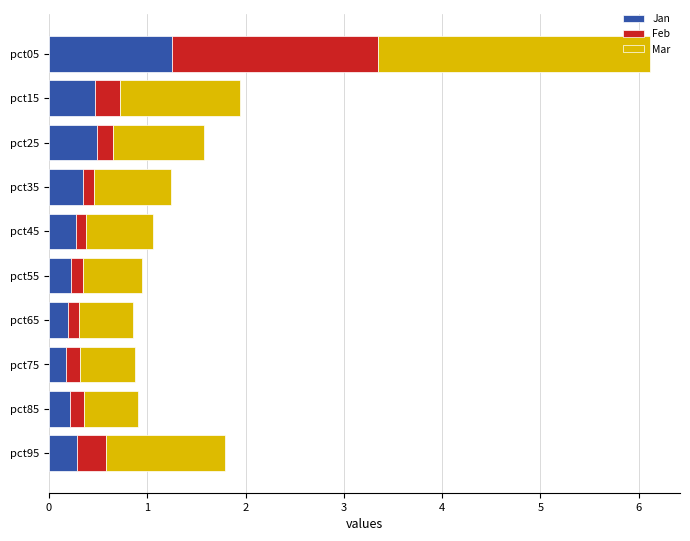

What is the sum of all Jan values?

3.9